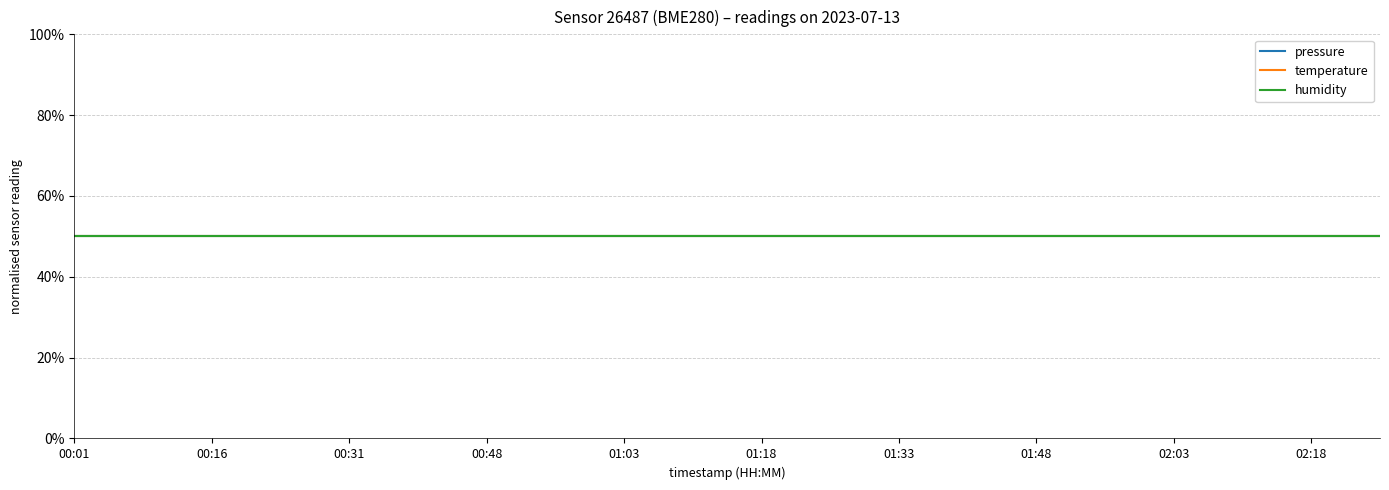

What is the sum of all pressure values?

1141873.8